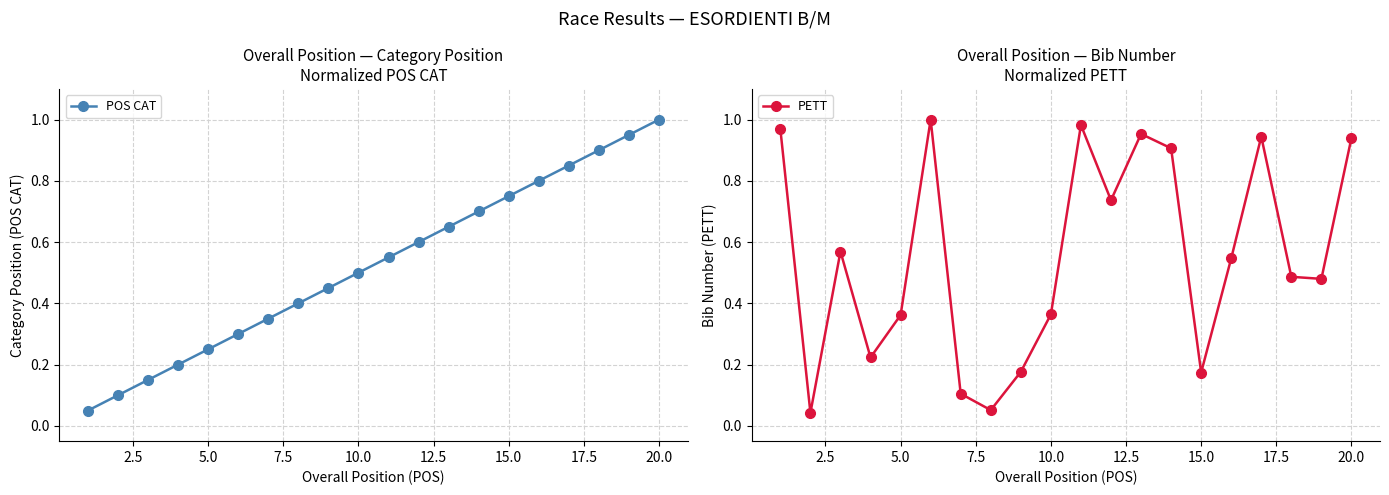

The value of PETT at 20.0 is 0.3. True or false?

False